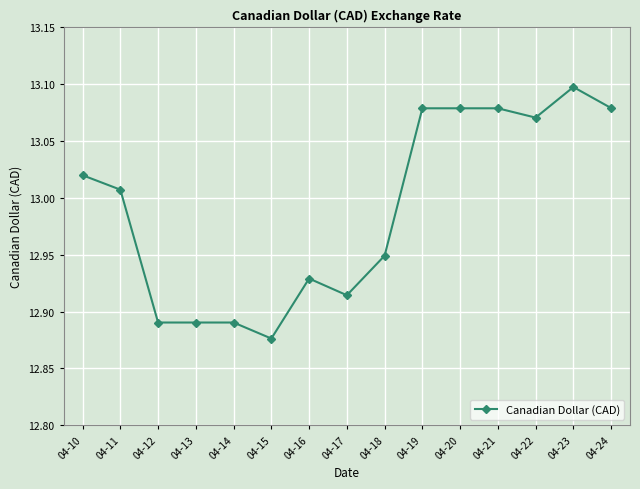

Which label corresponds to the largest value in the chart?

04-23